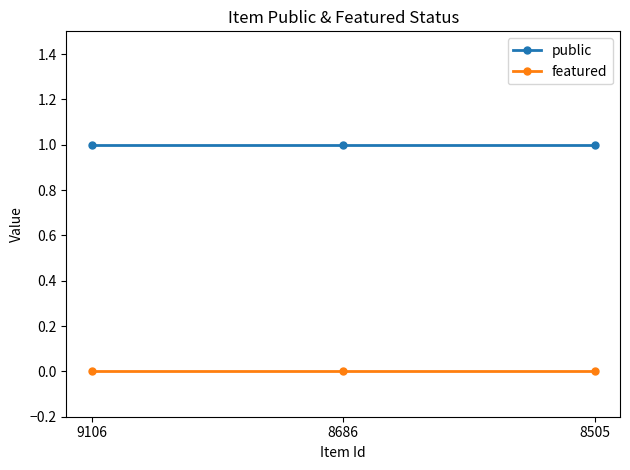

Which series has the largest total across all categories?

public